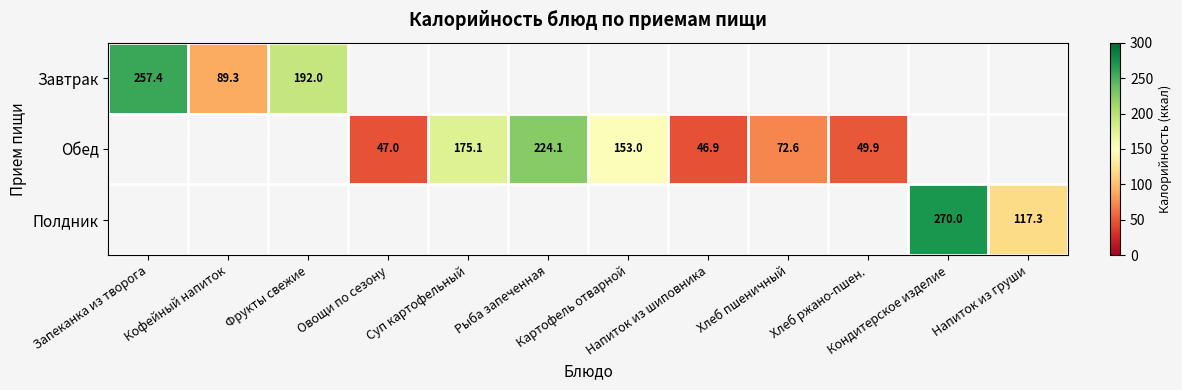

What is the approximate value of Обед at Овощи по сезону?

47.0